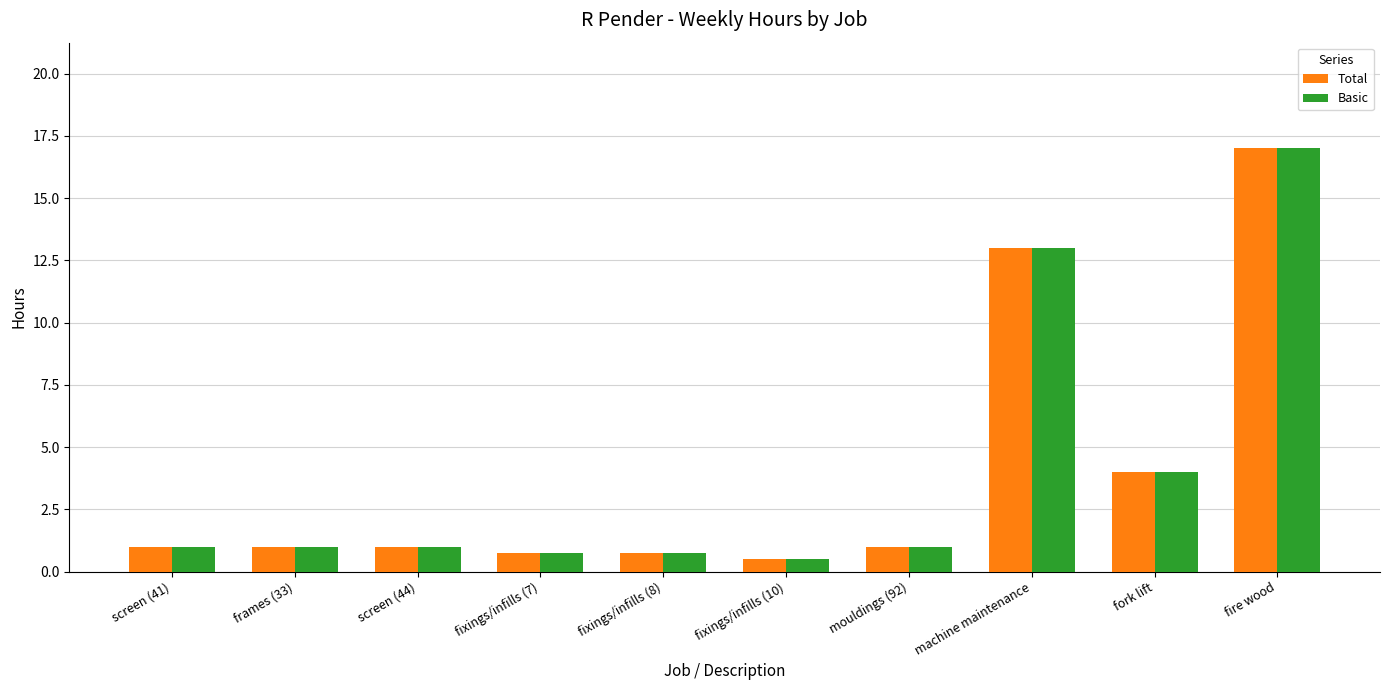

Count the number of categories in the chart.

10